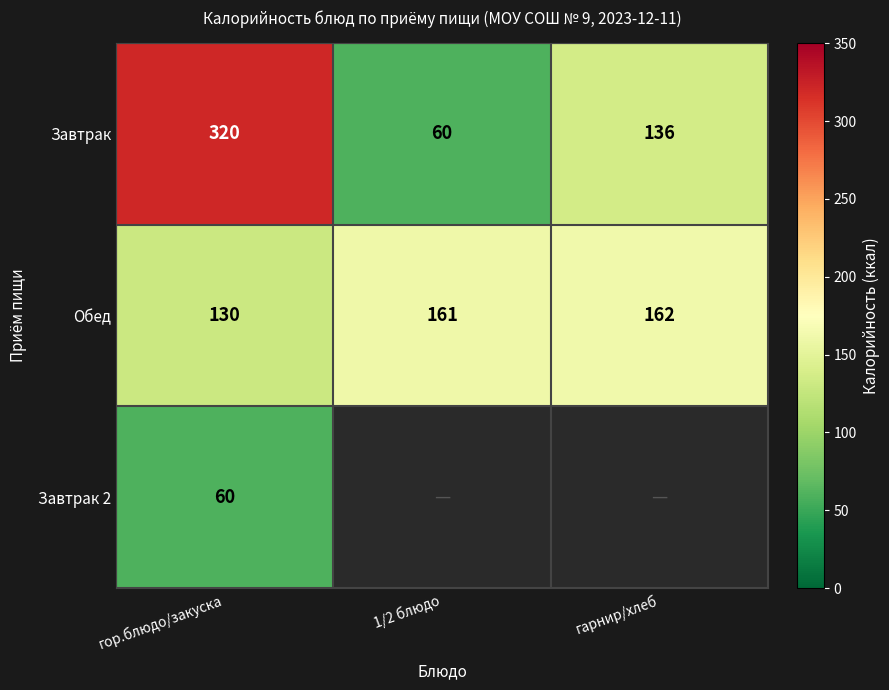

Rank the series at гор.блюдо/закуска from highest to lowest value.

Завтрак, Обед, Завтрак 2